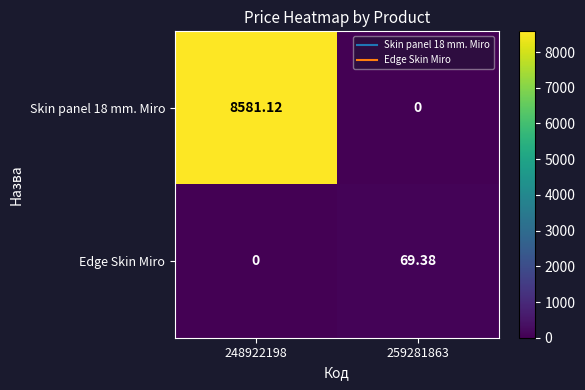

Reading left to right, list all the values displayed in this chart.

Skin panel 18 mm. Miro: 248922198=8581.1	259281863=0.0
Edge Skin Miro: 248922198=0.0	259281863=69.4